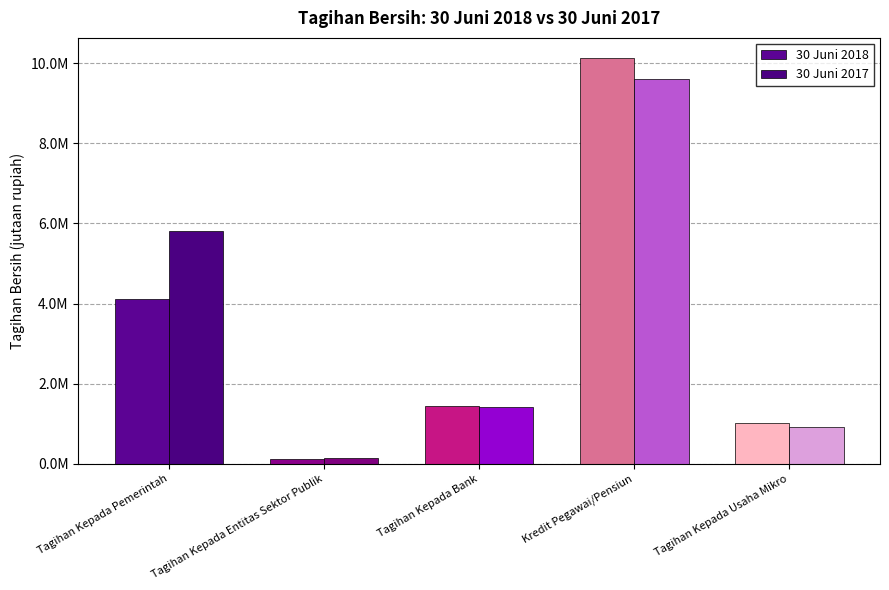

True or false: 30 Juni 2017 has a value of 1427118.2 at Tagihan Kepada Bank.

True